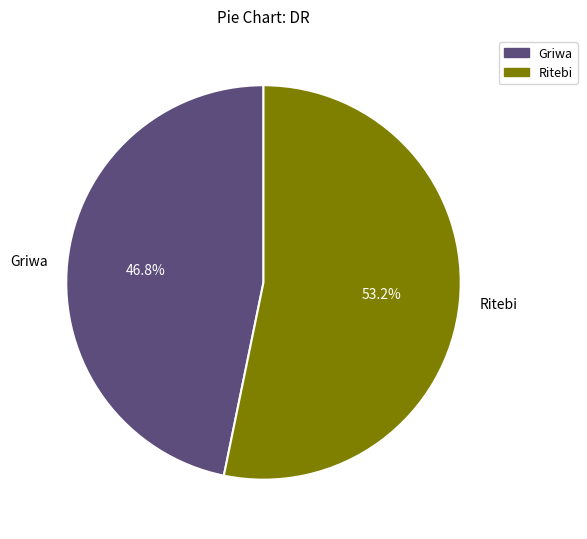

Which slice is the smallest?

Griwa